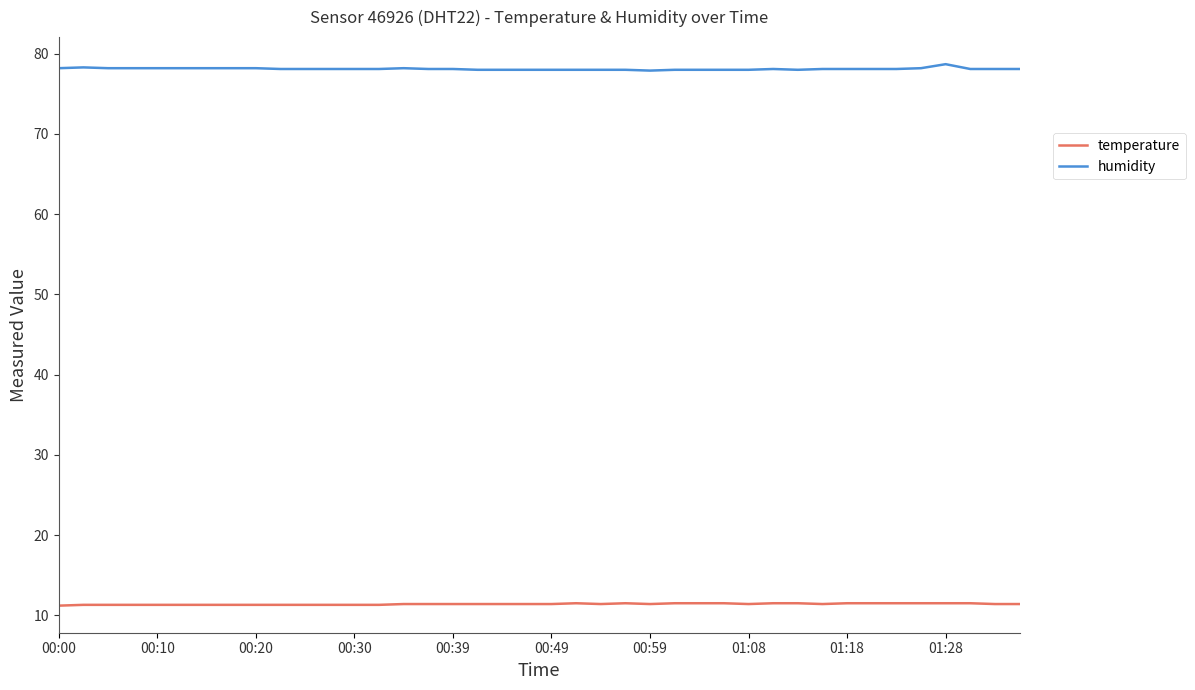

Which series has the largest total across all categories?

humidity